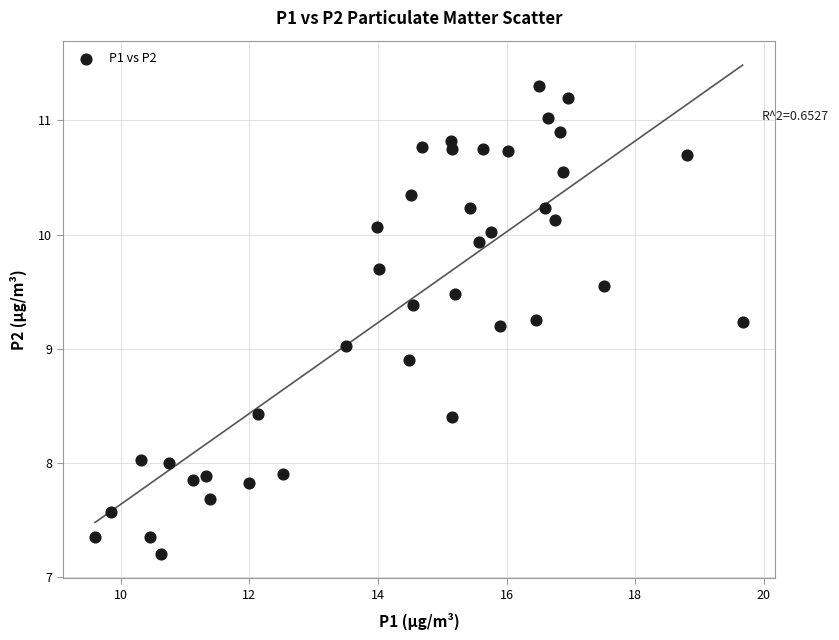

What is the range of Y values (max minus min)?

4.1